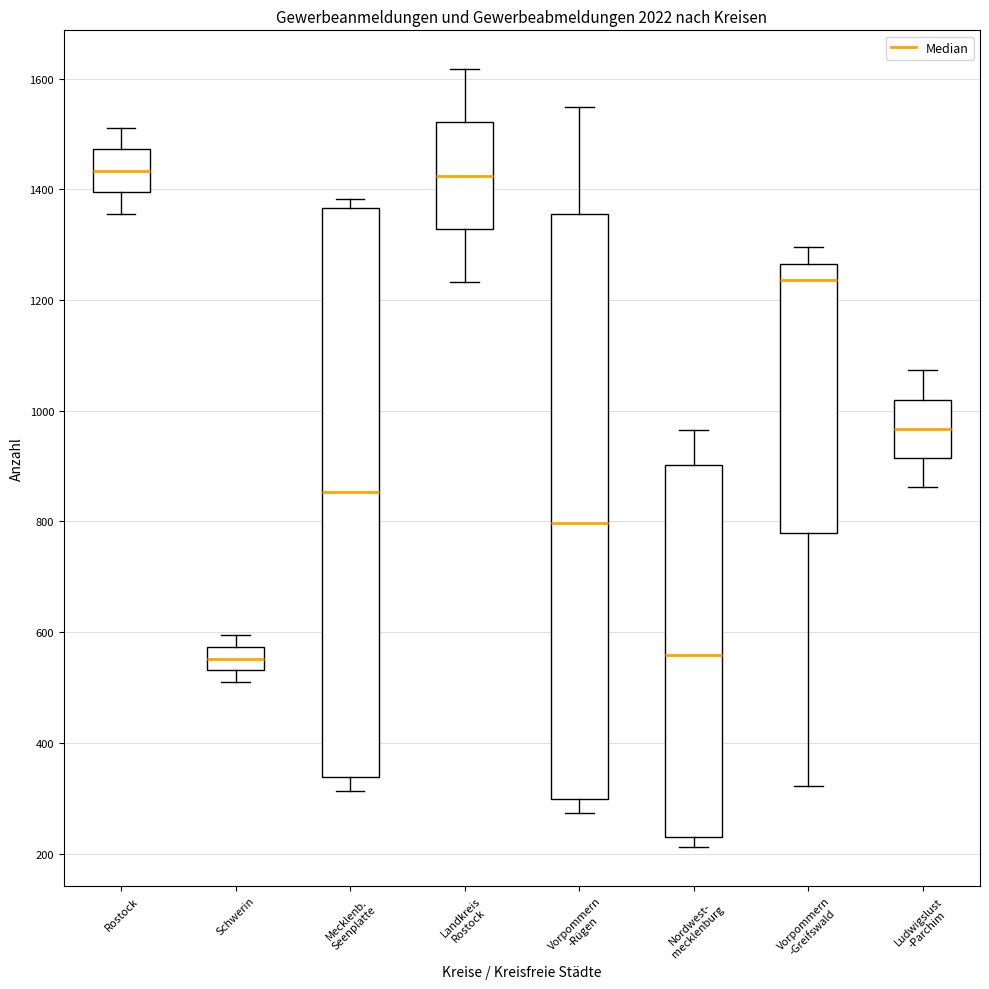

Reading left to right, transcribe this box plot: for each box, give where its median line is, the range the box spans, and where its two whiskers end, as read against the y-axis. The values are not printed on the chart, so give them approximately, as read against the axis.

Rostock: median 1440, box 1400 to 1480, whiskers 1360 to 1520
Schwerin: median 560, box 540 to 580, whiskers 520 to 600
Mecklenb. Seenplatte: median 860, box 340 to 1360, whiskers 320 to 1380
Landkreis Rostock: median 1420, box 1320 to 1520, whiskers 1240 to 1620
Vorpommern -Rügen: median 800, box 300 to 1360, whiskers 280 to 1540
Nordwest- mecklenburg: median 560, box 240 to 900, whiskers 220 to 960
Vorpommern -Greifswald: median 1240, box 780 to 1260, whiskers 320 to 1300
Ludwigslust -Parchim: median 960, box 920 to 1020, whiskers 860 to 1080